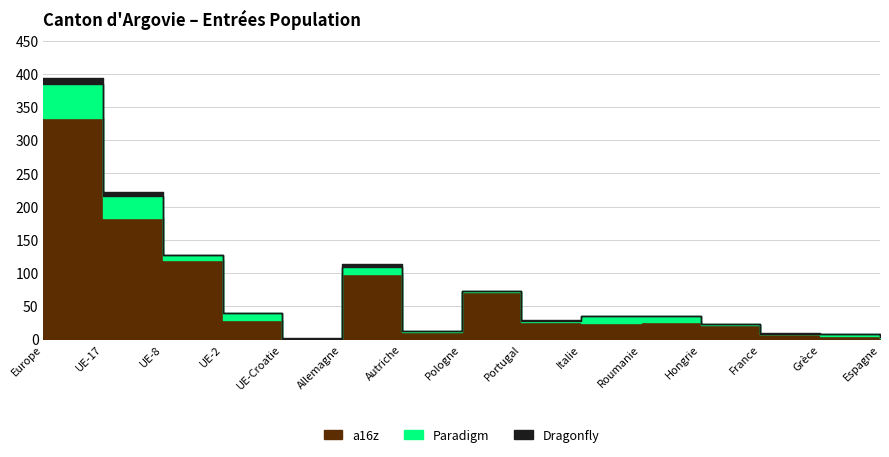

True or false: a16z has a value of 25 at Italie.

True